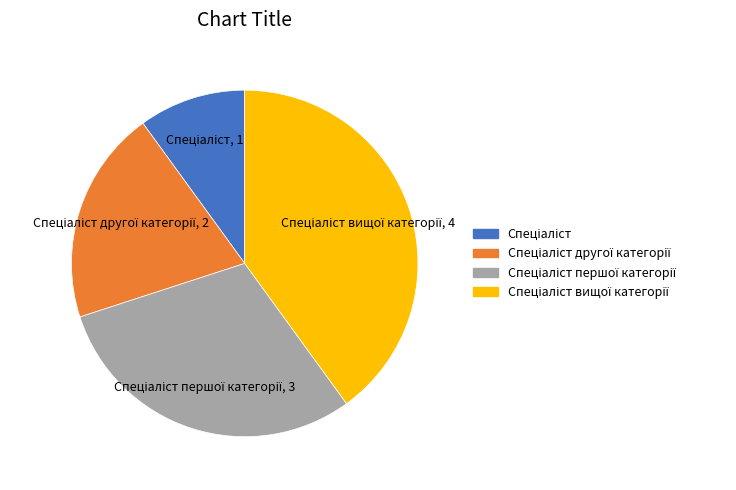

Is there a majority slice in this chart?

No